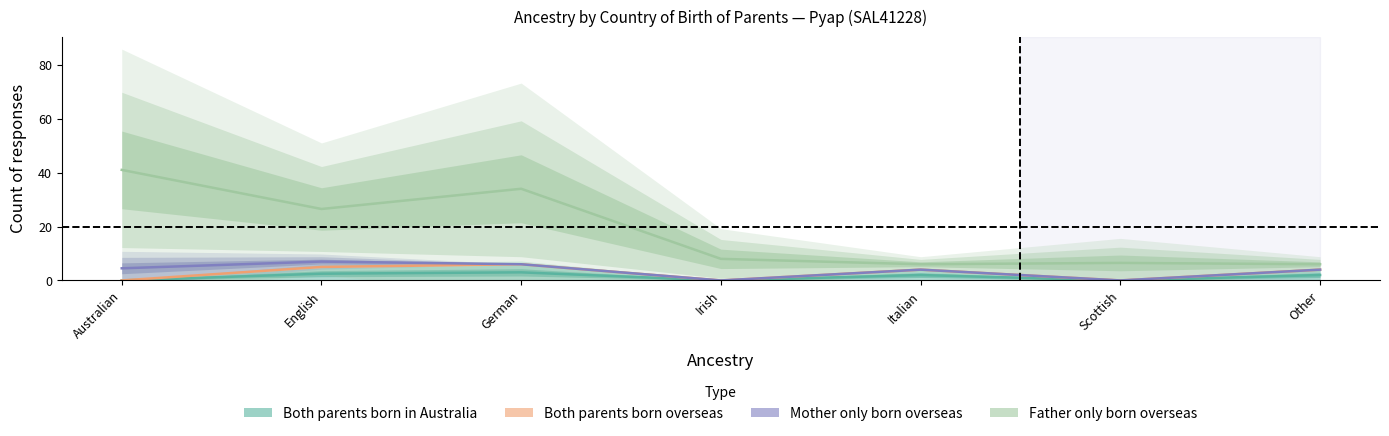

Does the chart display data point markers on the line(s)?

No